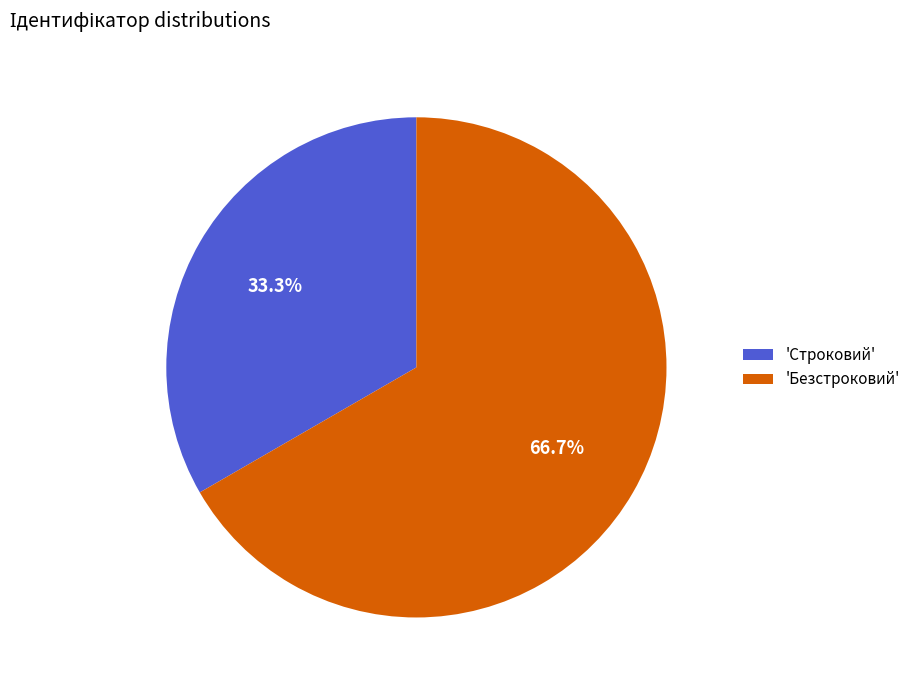

To the nearest percent, what is the average slice percentage?

50%